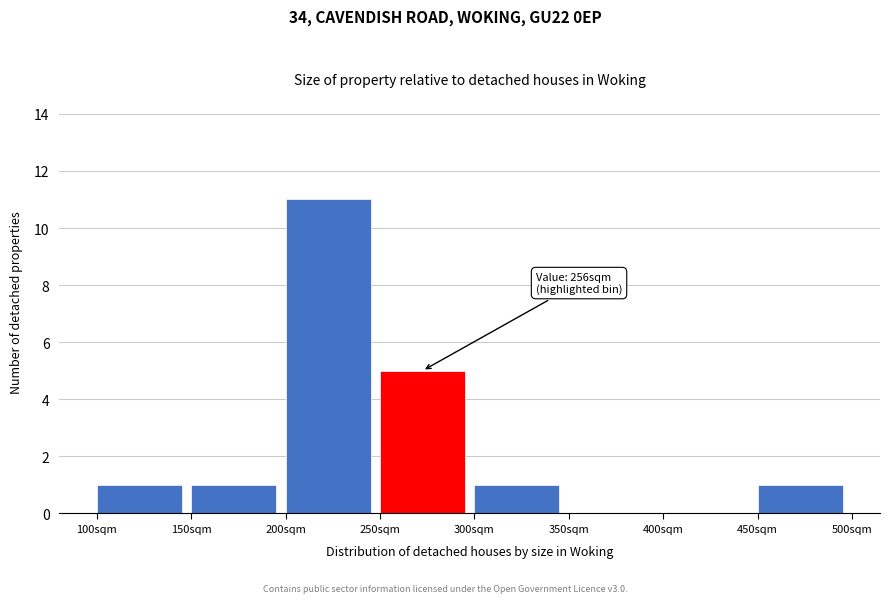

Over which range of the x-axis is the bar tallest?

200 to 250